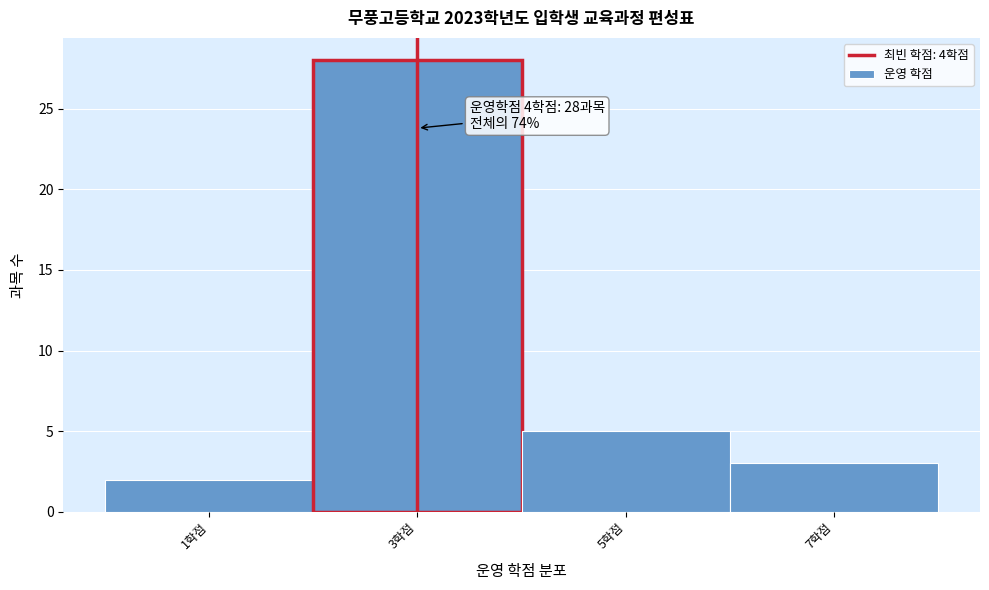

Reading left to right, what are all the values shown in this chart?

2	28	5	3